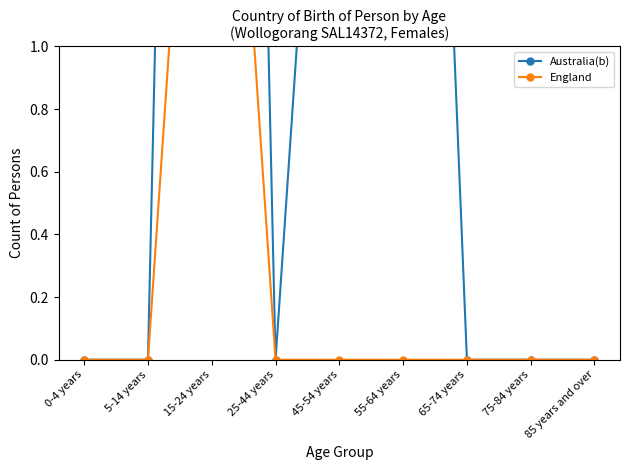

Which series has the widest spread of values?

Australia(b)